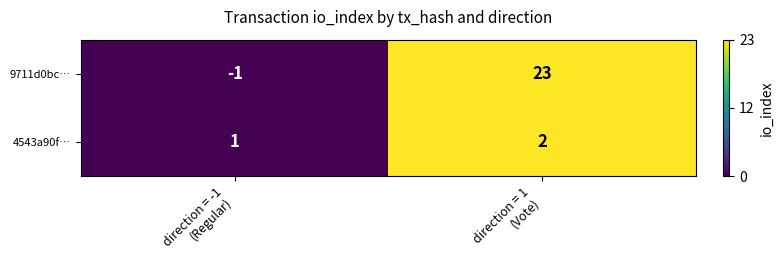

What is the average value of the 9711d0bc… series?

11